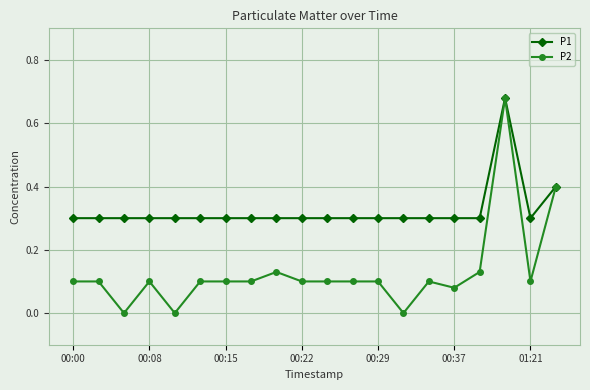

True or false: P2 has more than 0 interior local peaks.

True